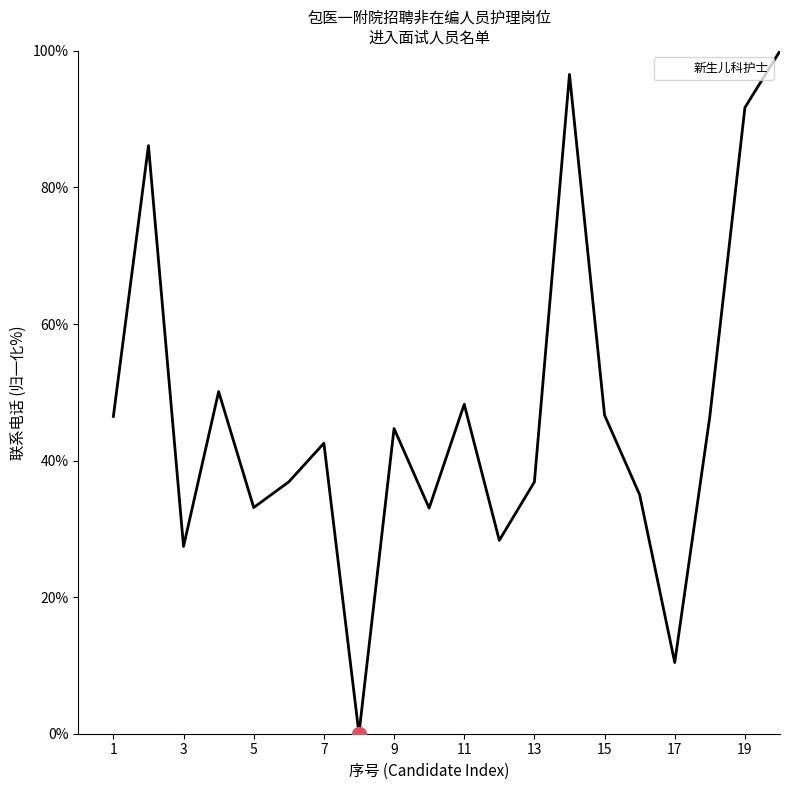

What is the difference between the maximum and minimum values?

100.0